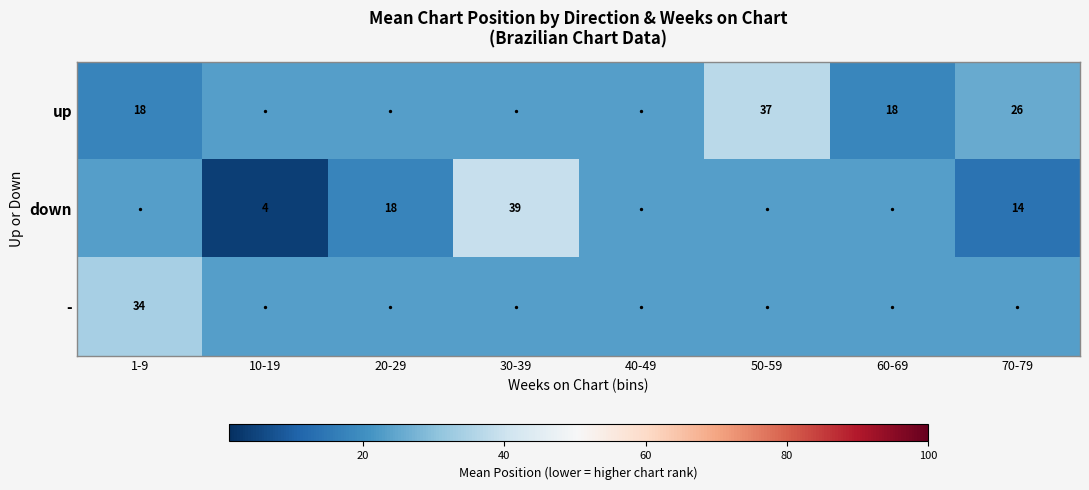

The value of - at 40-49 is 23.1. True or false?

True